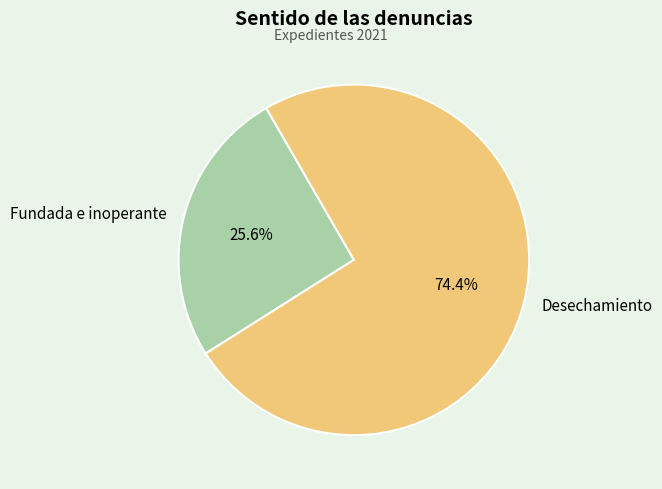

Combined, what portion of the pie is Fundada e inoperante and Desechamiento?

100.0%